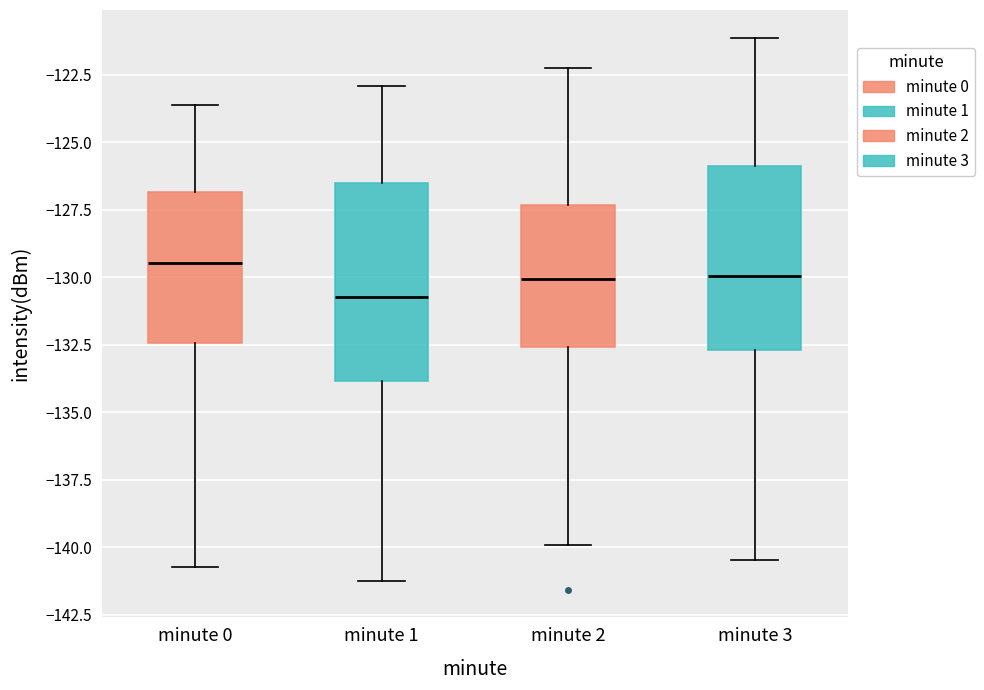

Which box is the tallest, from its lower edge to its upper edge?

minute 1